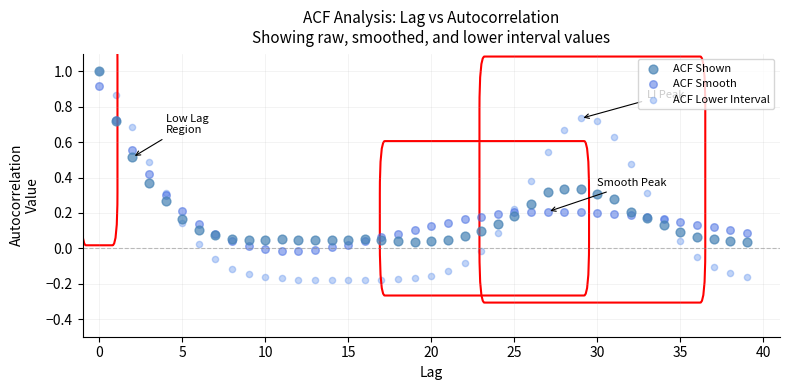

What are all the series names shown in the legend?

ACF Shown, ACF Smooth, ACF Lower Interval